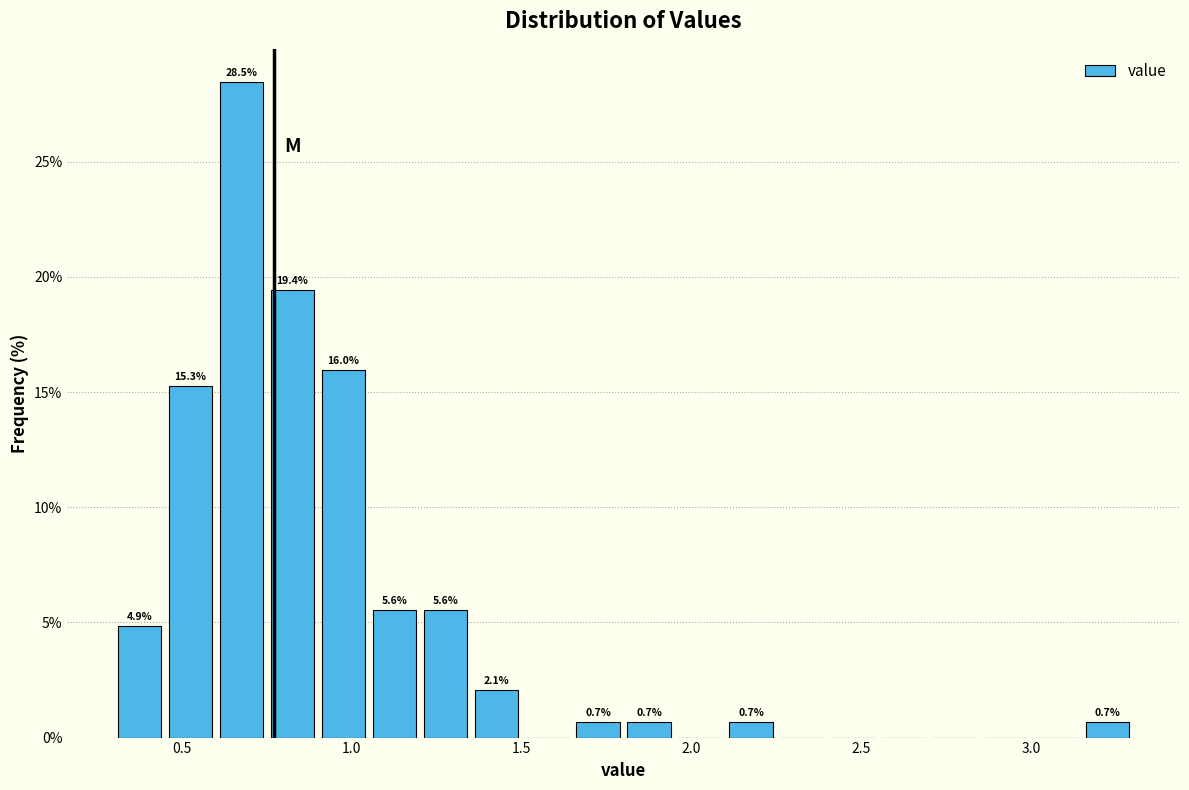

Around what value on the x-axis is the tallest bar? Give the approximate position of its centre, as read against the axis.

0.70